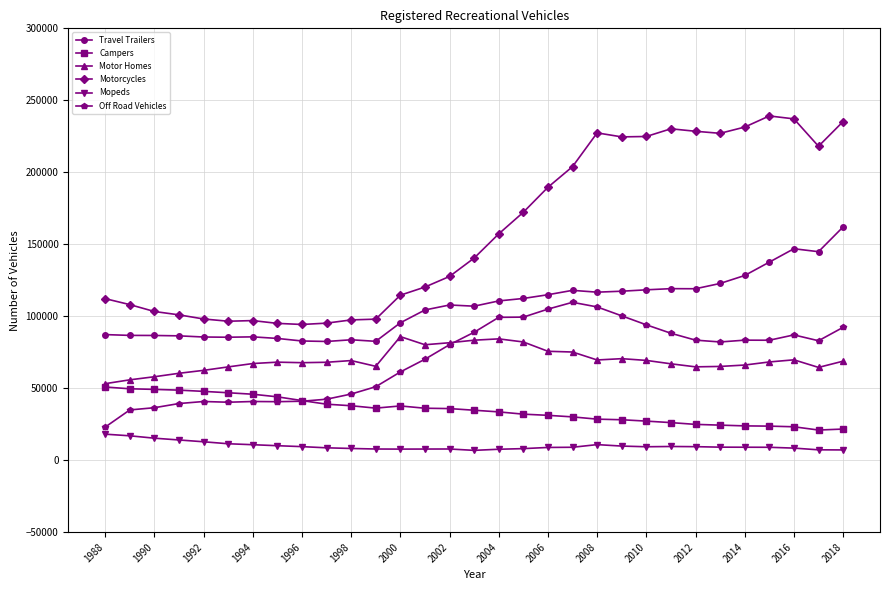

True or false: Off Road Vehicles and Motorcycles intersect in this chart.

False